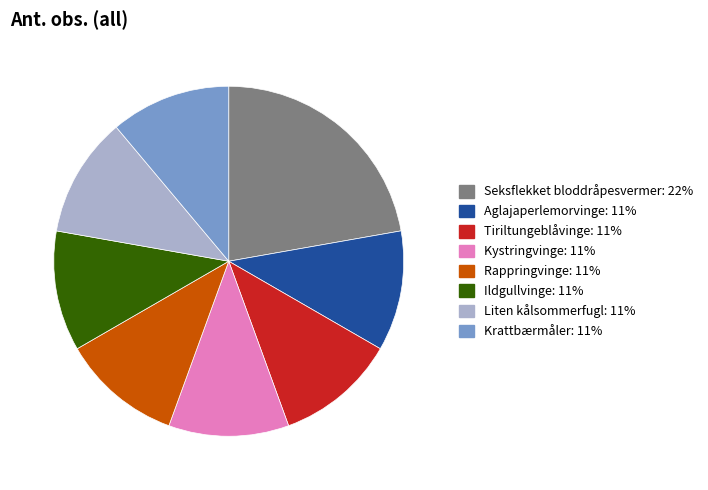

Which category has the biggest portion of the pie?

Seksflekket bloddråpesvermer